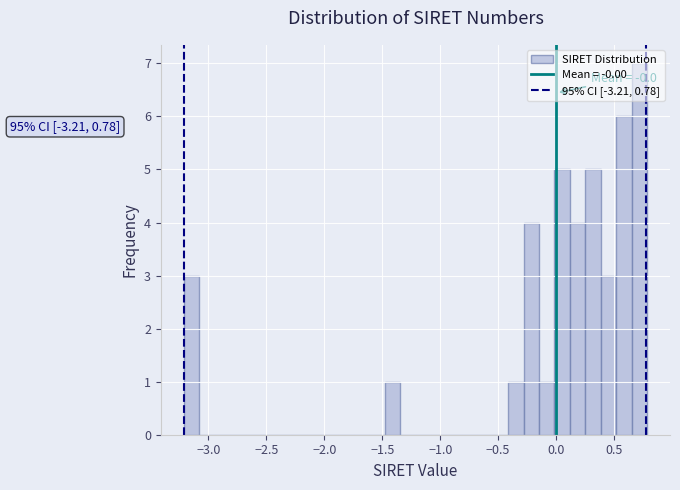

Read against the x-axis, roughly where is the centre of the tallest bar?

0.70